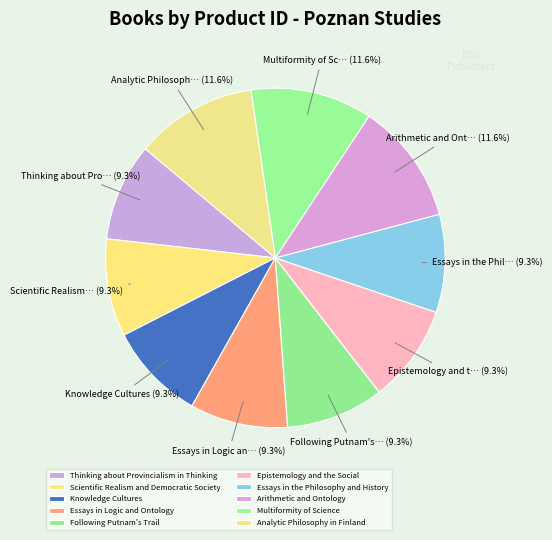

To the nearest percent, what percentage of the pie is Scientific Realism and Democratic Society?

9%